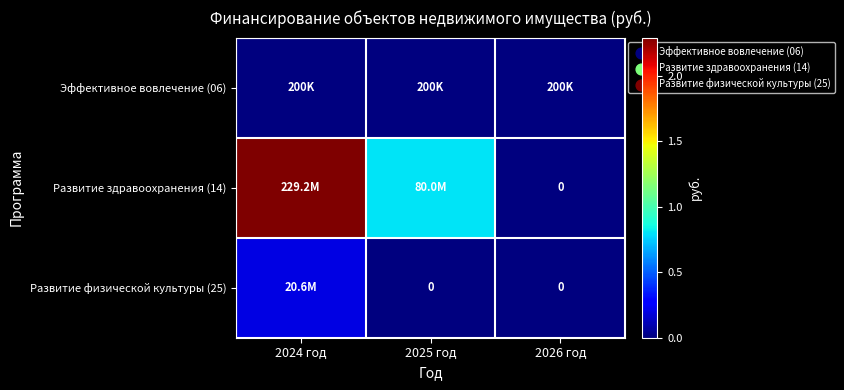

What is the total value across all series at 2026 год?

200000.0